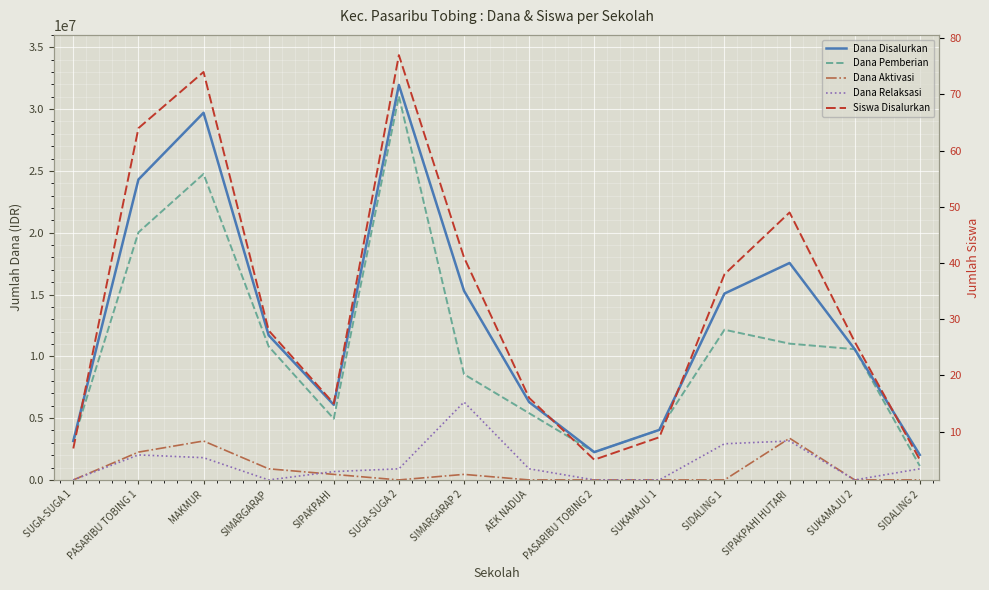

Which category has the lowest value across all series?

SUGA-SUGA 1